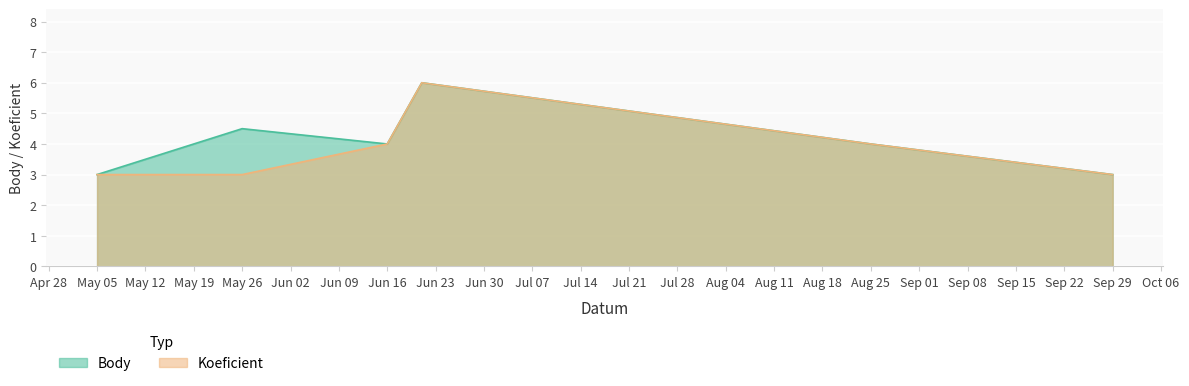

What is the total value across all series at Sep 29?

6.0